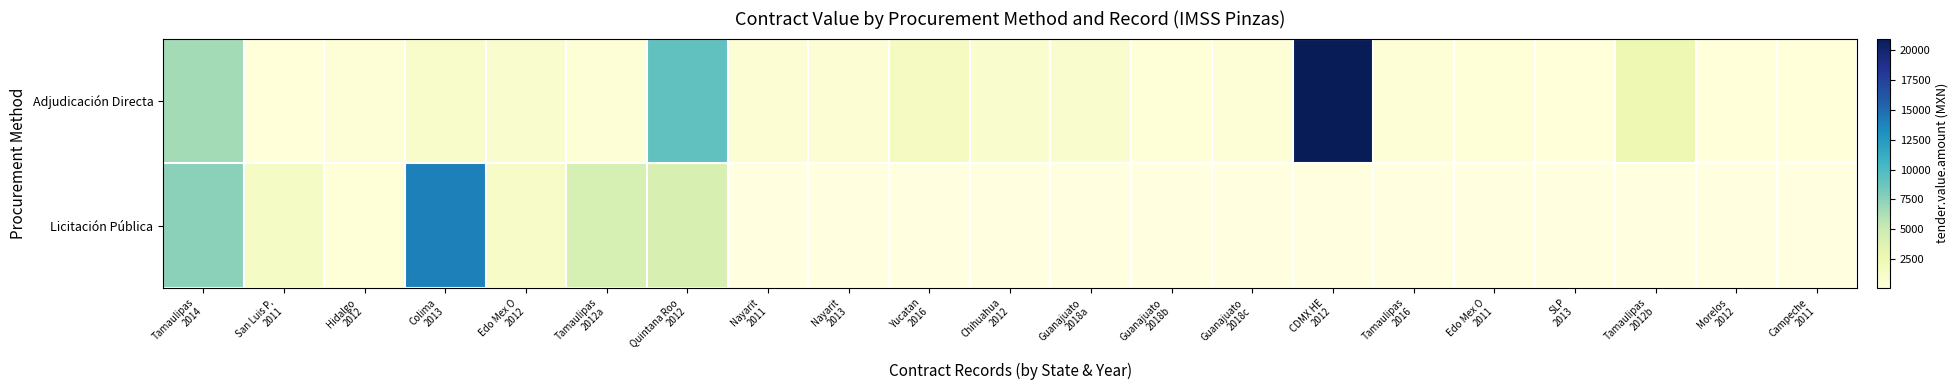

Which label corresponds to the largest value in the chart?

CDMX HE
2012